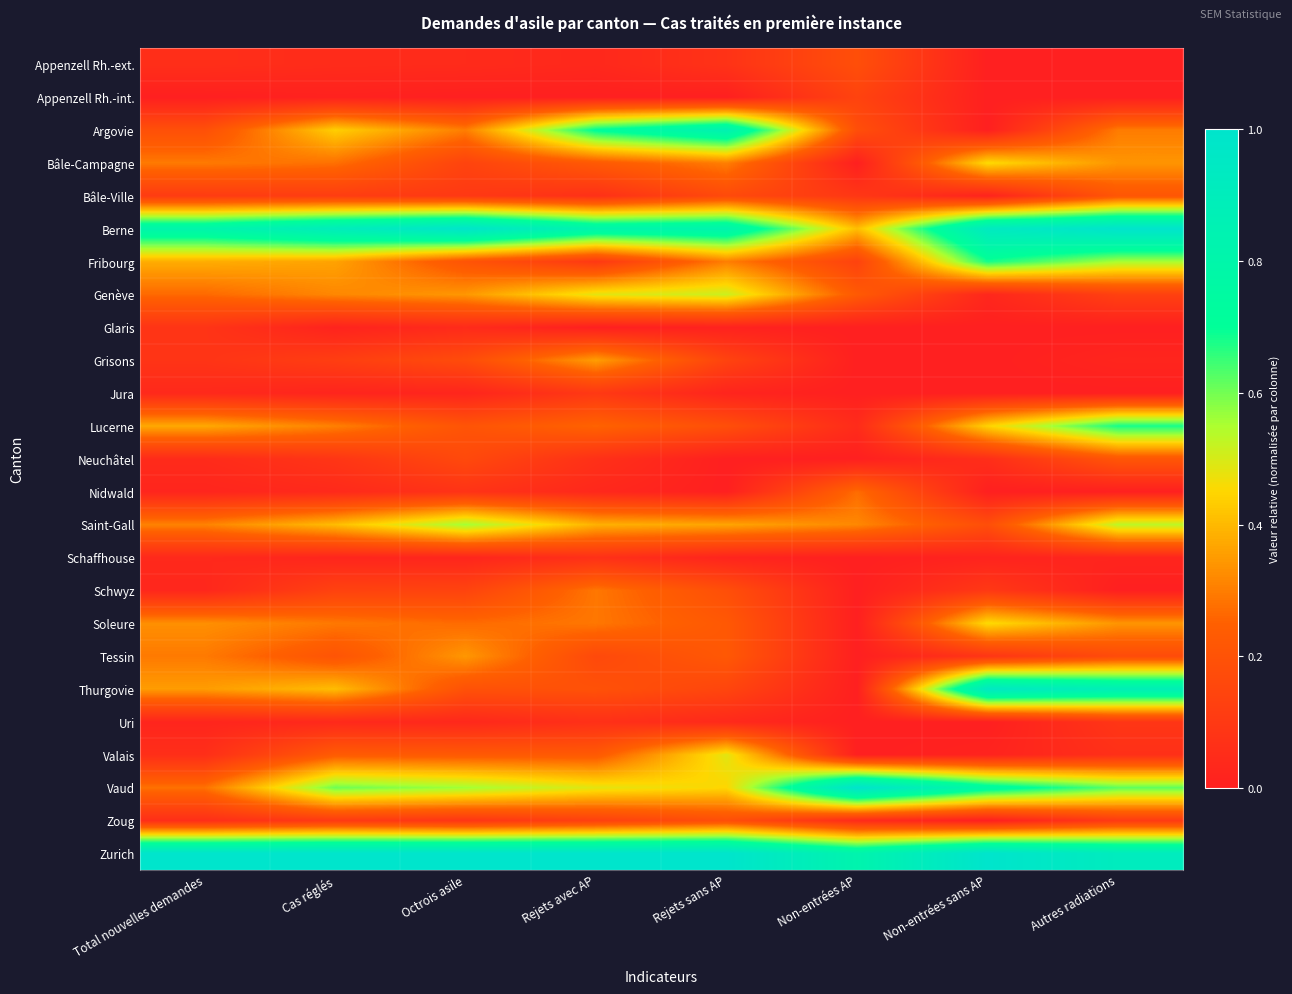

Between Autres radiations and Rejets sans AP, which is larger?

Rejets sans AP